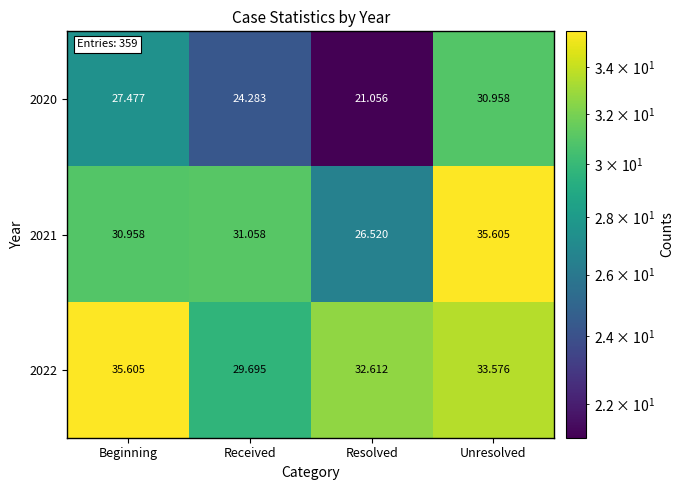

Where is 2020 nearest to the value 26?

Beginning